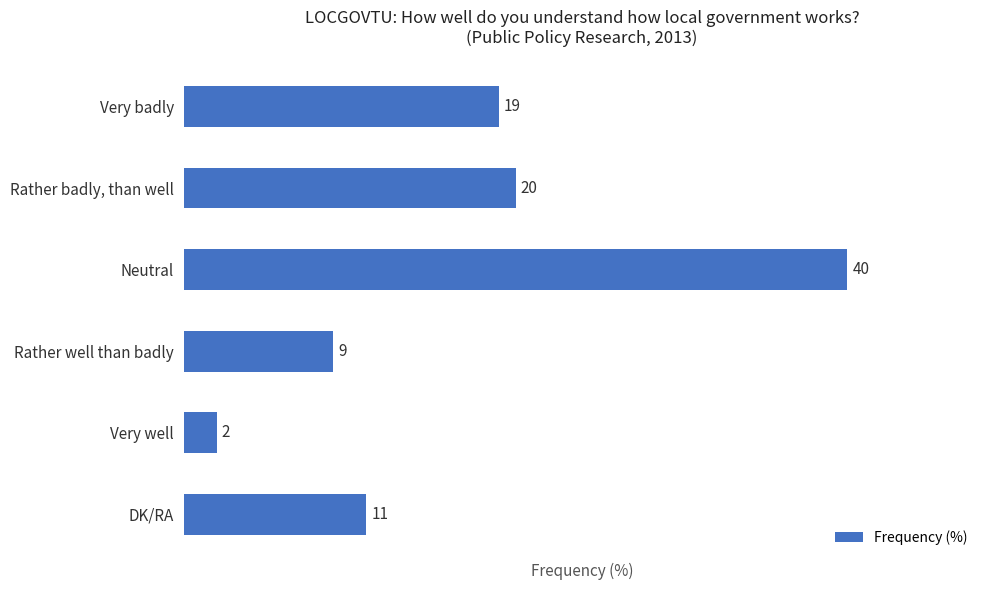

Between Neutral and Rather badly, than well, which is larger?

Neutral